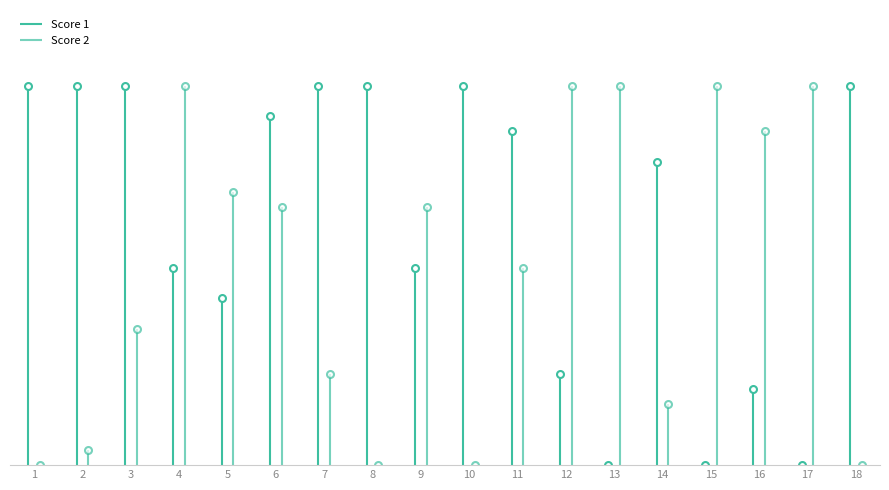

What is the total value across all series at 11?

35